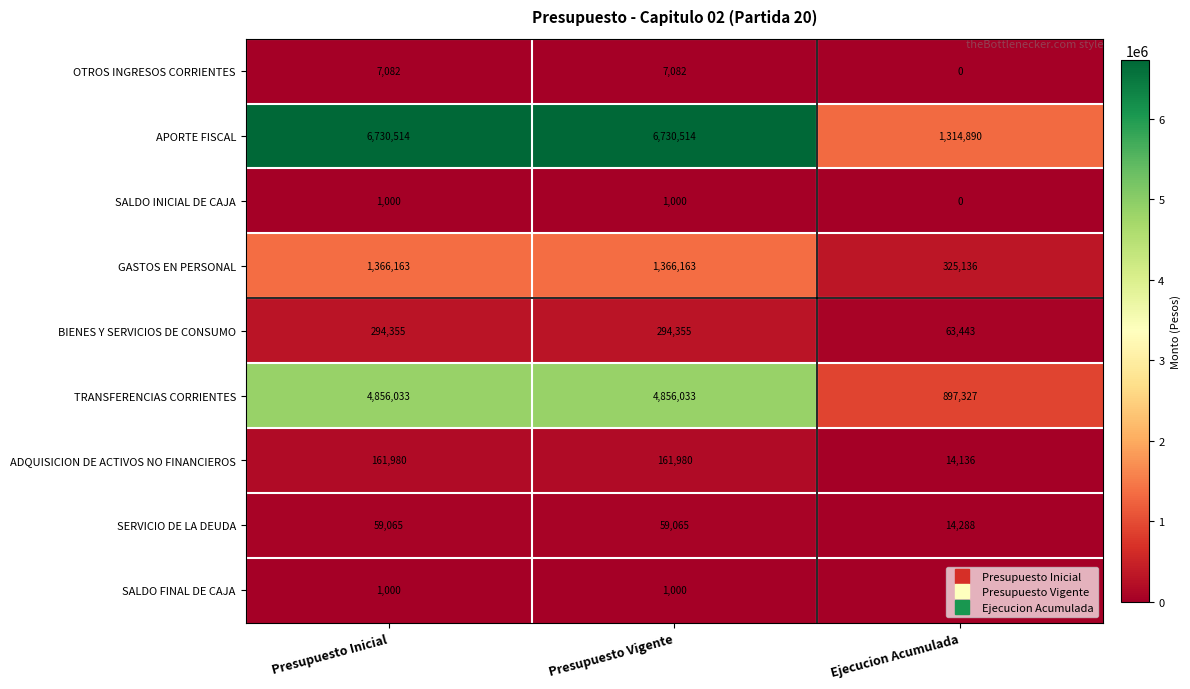

The BIENES Y SERVICIOS DE CONSUMO series shows 78150 at Presupuesto Inicial. True or false?

False